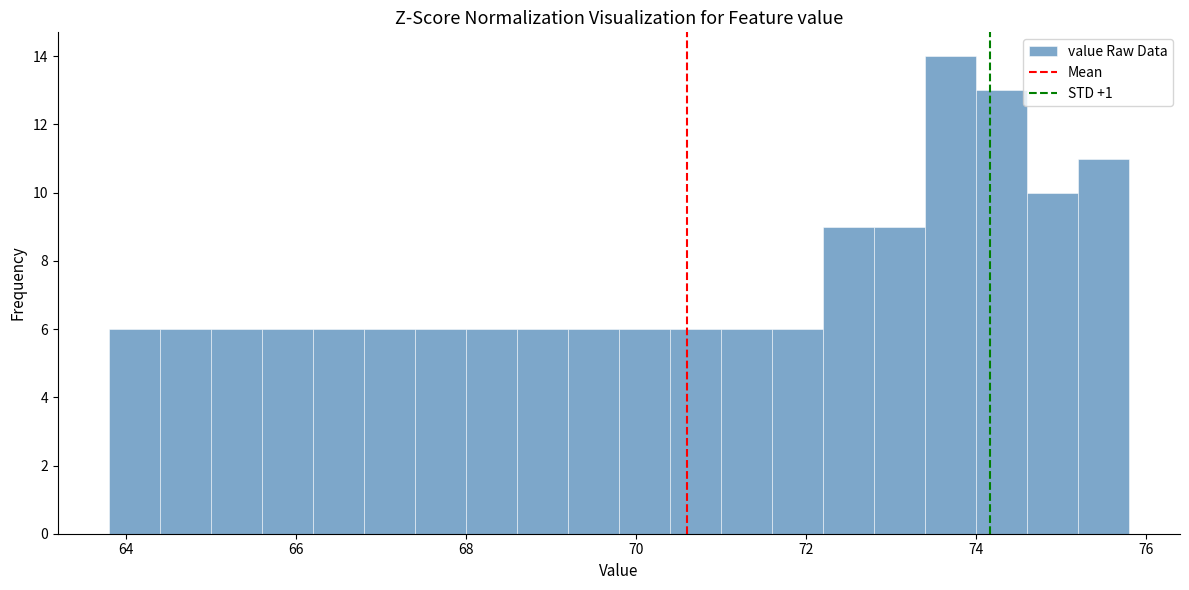

Around what value on the x-axis is the tallest bar? Give the approximate position of its centre, as read against the axis.

73.8